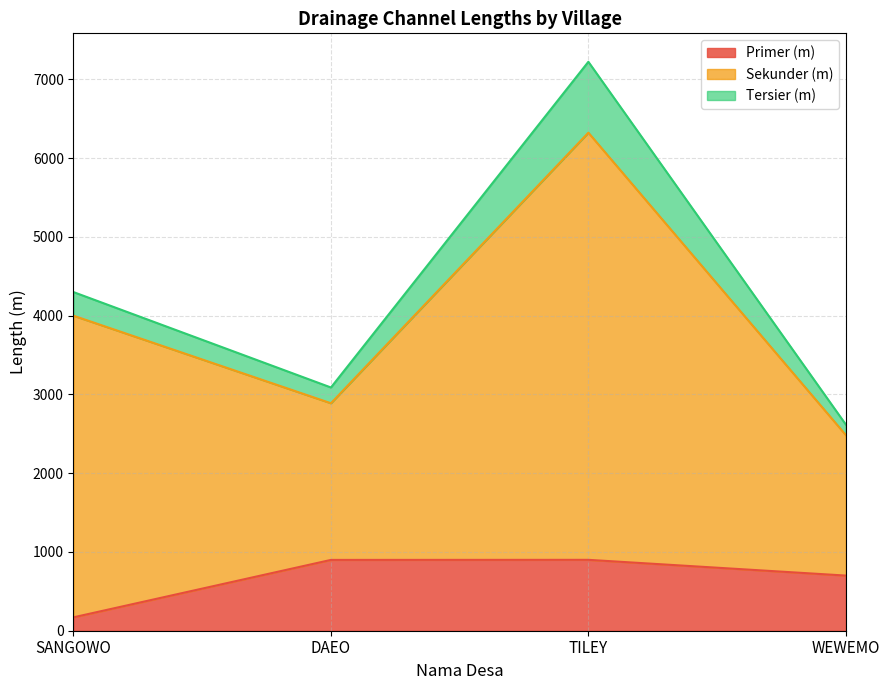

What is the total value across all series at TILEY?

7223.0